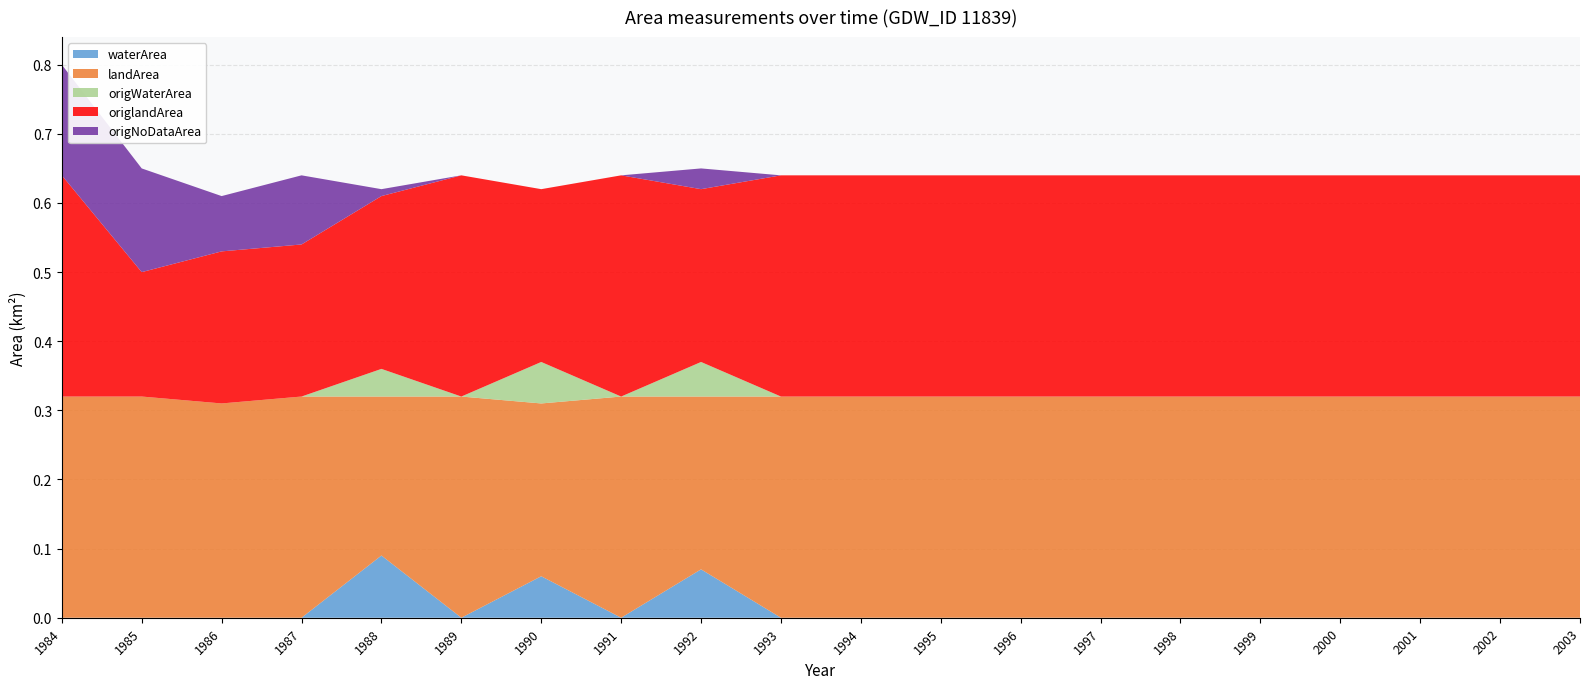

Reading left to right, what are all the values shown in this chart?

waterArea: 0.0	0.0	0.0	0.0	0.1	0.0	0.1	0.0	0.1	0.0	0.0	0.0	0.0	0.0	0.0	0.0	0.0	0.0	0.0	0.0
landArea: 0.3	0.3	0.3	0.3	0.2	0.3	0.2	0.3	0.2	0.3	0.3	0.3	0.3	0.3	0.3	0.3	0.3	0.3	0.3	0.3
origWaterArea: 0.0	0.0	0.0	0.0	0.0	0.0	0.1	0.0	0.1	0.0	0.0	0.0	0.0	0.0	0.0	0.0	0.0	0.0	0.0	0.0
origlandArea: 0.3	0.2	0.2	0.2	0.2	0.3	0.2	0.3	0.2	0.3	0.3	0.3	0.3	0.3	0.3	0.3	0.3	0.3	0.3	0.3
origNoDataArea: 0.2	0.1	0.1	0.1	0.0	0.0	0.0	0.0	0.0	0.0	0.0	0.0	0.0	0.0	0.0	0.0	0.0	0.0	0.0	0.0